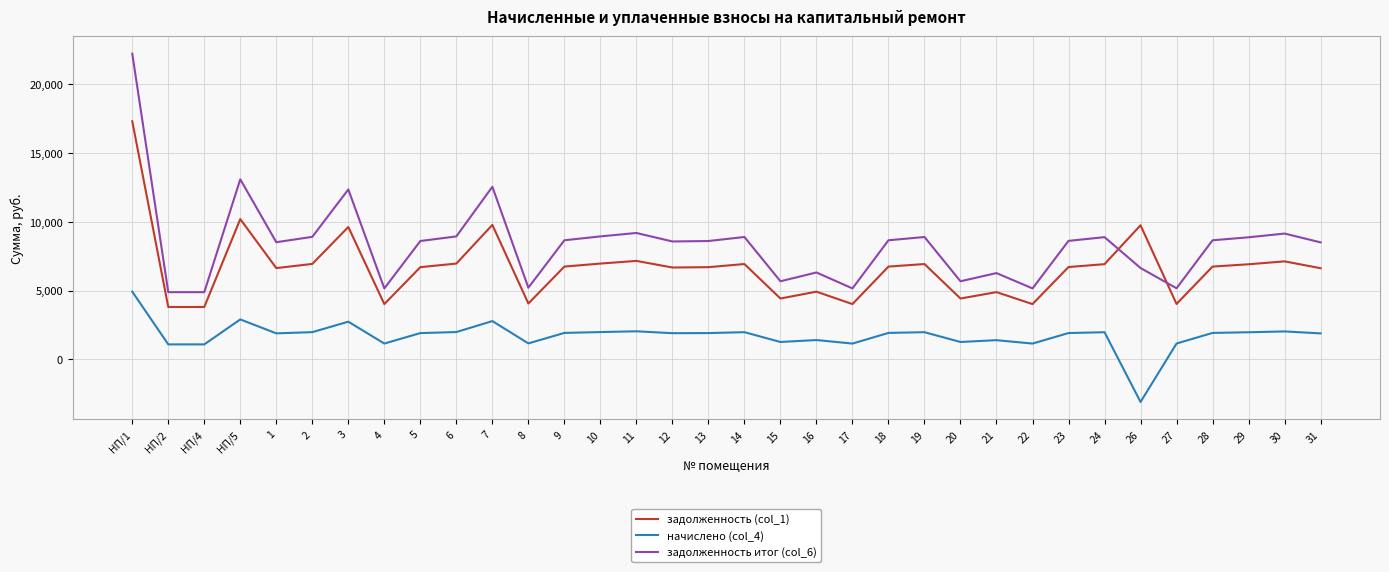

At 16, list the series in order from smallest to largest.

начислено (col_4), задолженность (col_1), задолженность итог (col_6)